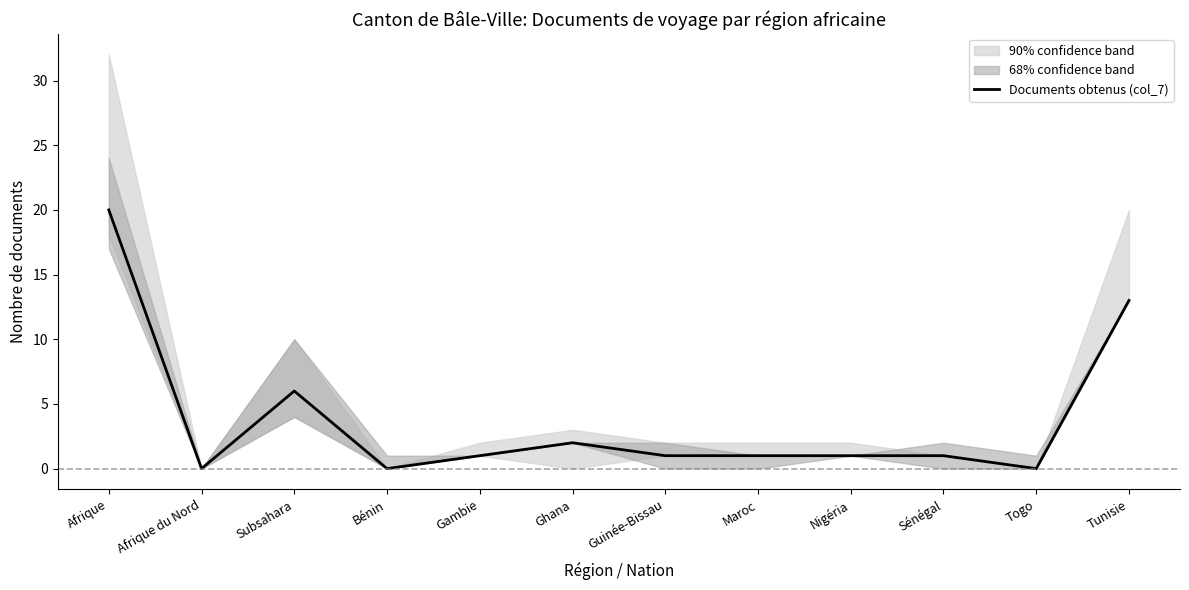

How many values are below 1?

3